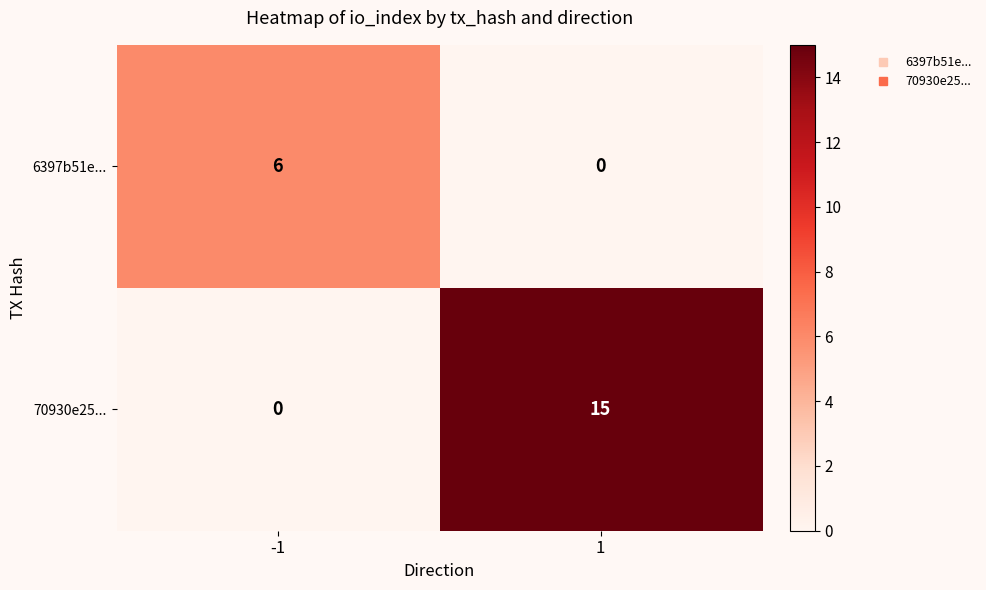

Reading left to right, transcribe all the data shown in this chart.

6397b51e...: -1=6	1=0
70930e25...: -1=0	1=15